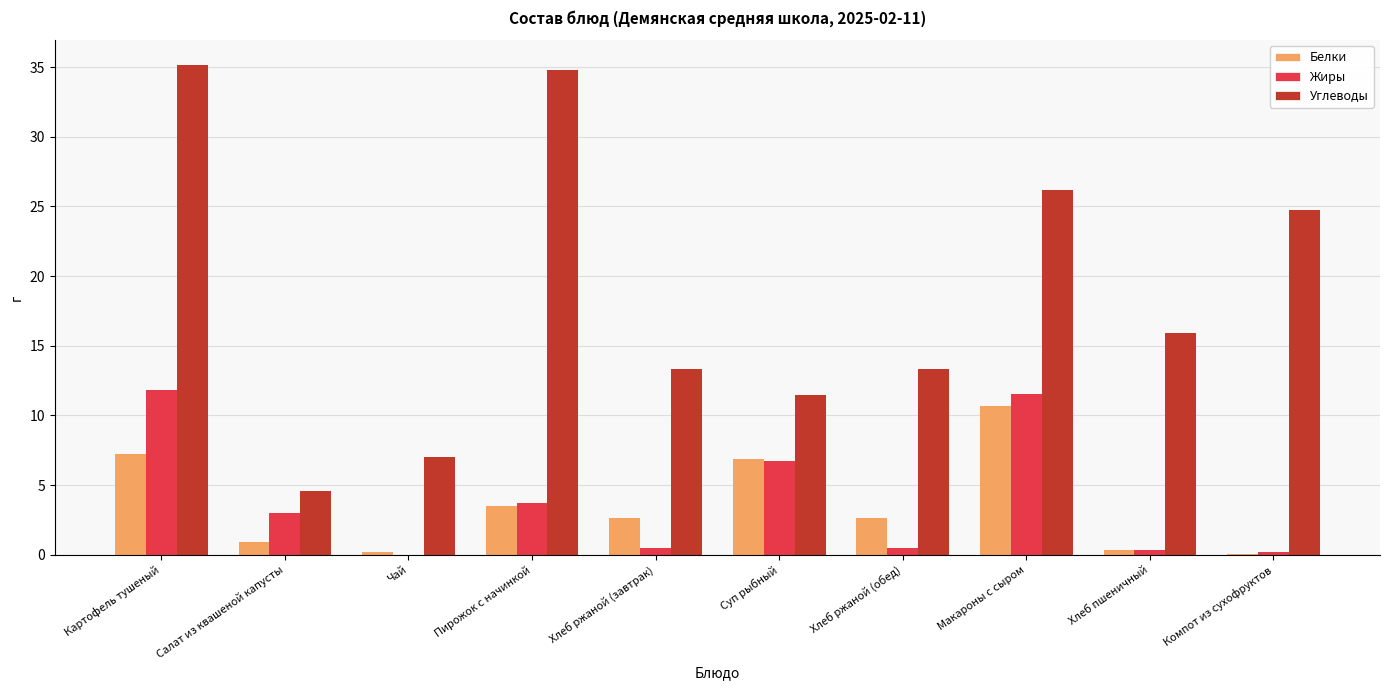

True or false: Углеводы has a value of 33.4 at Компот из сухофруктов.

False